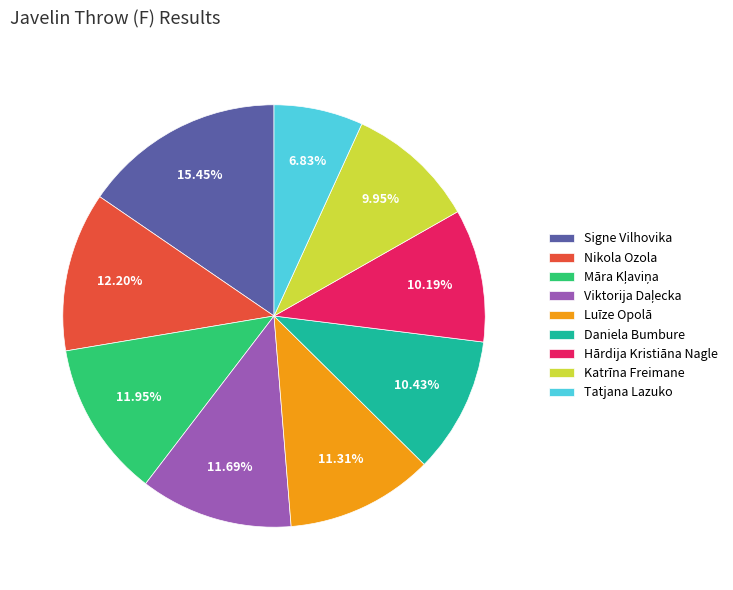

What is the total percentage of Daniela Bumbure and Tatjana Lazuko?

17.3%